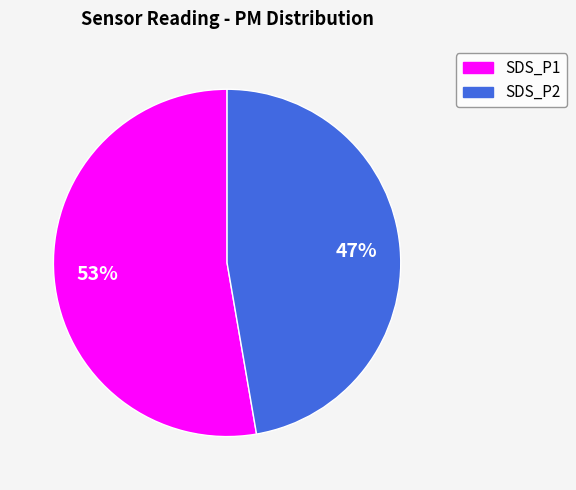

True or false: SDS_P2 accounts for 47% of the total.

True